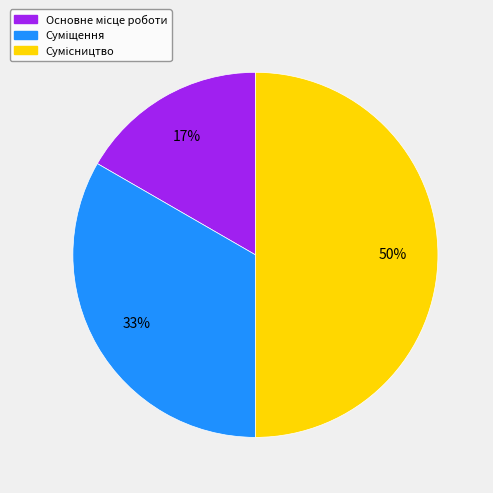

To the nearest percent, what is the difference between the largest and smallest slice percentages?

33%